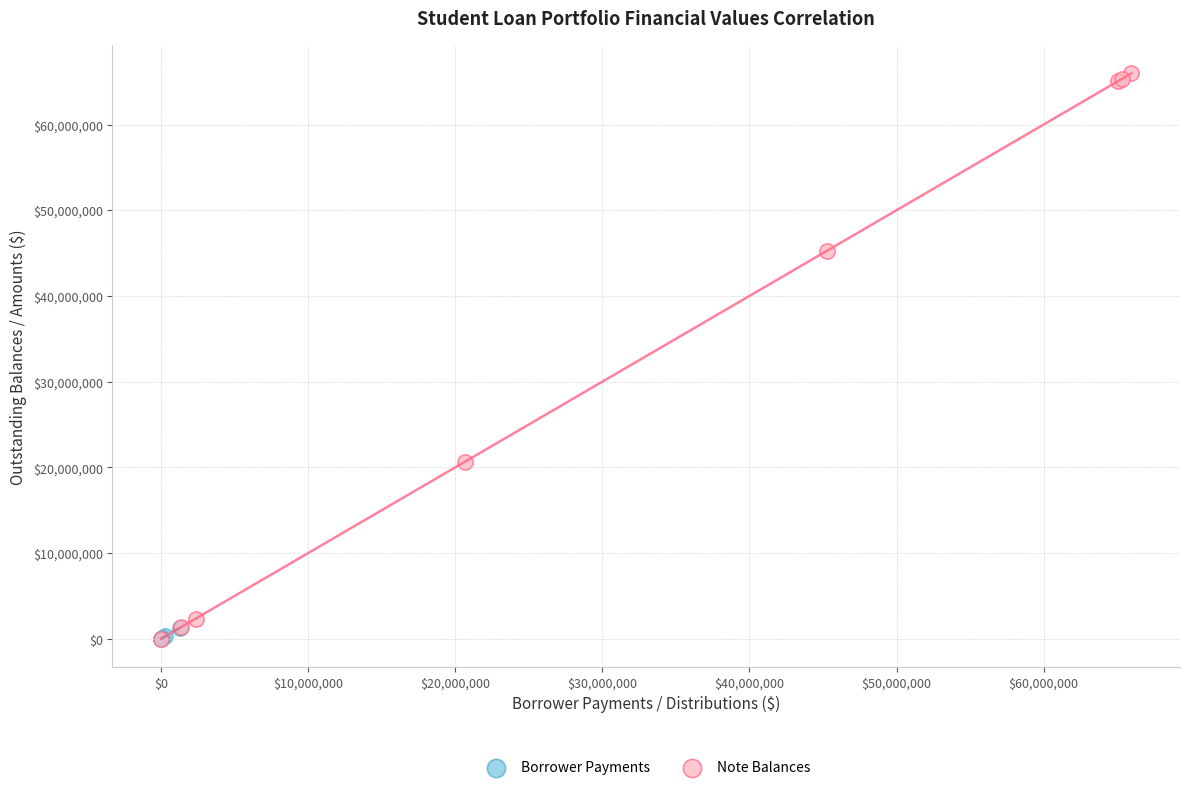

Which series reaches the maximum Y coordinate?

Note Balances